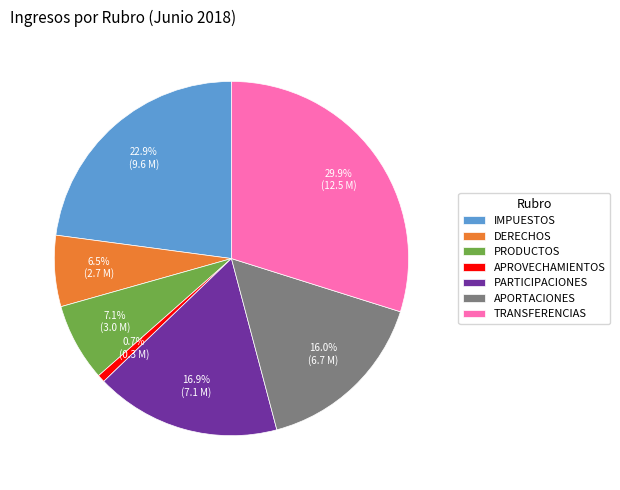

The PRODUCTOS slice represents 19% of the pie. True or false?

False